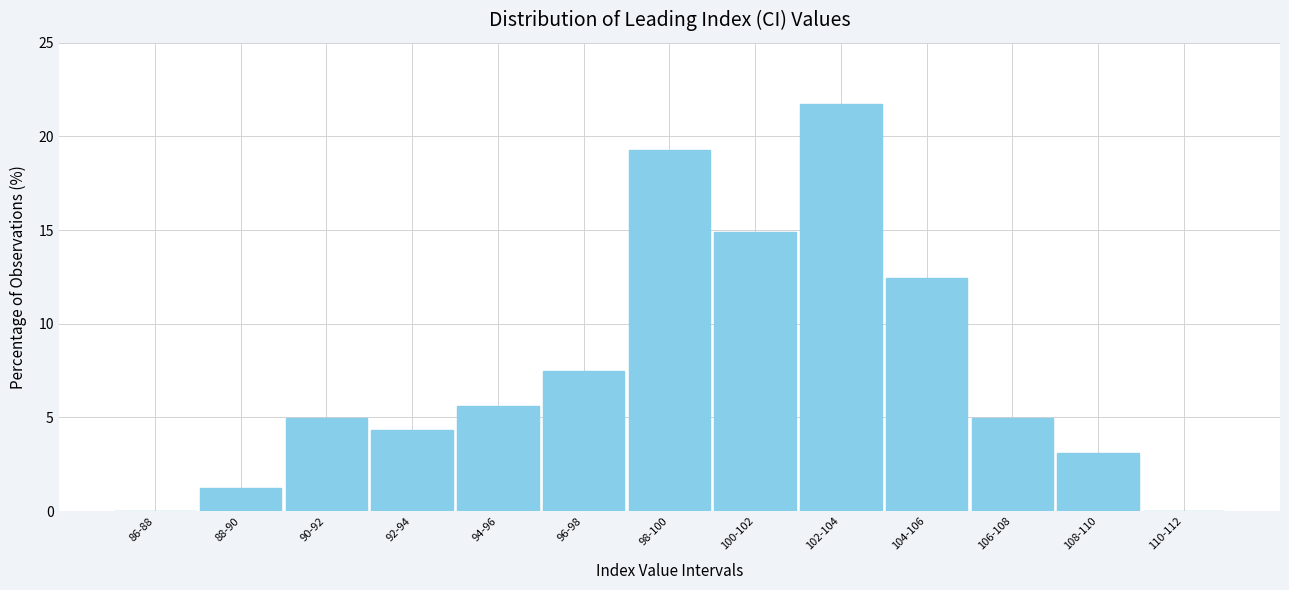

Reading right to left, transcribe all the data shown in this chart.

110-112=0.0	108-110=3.1	106-108=5.0	104-106=12.4	102-104=21.7	100-102=14.9	98-100=19.3	96-98=7.5	94-96=5.6	92-94=4.3	90-92=5.0	88-90=1.2	86-88=0.0